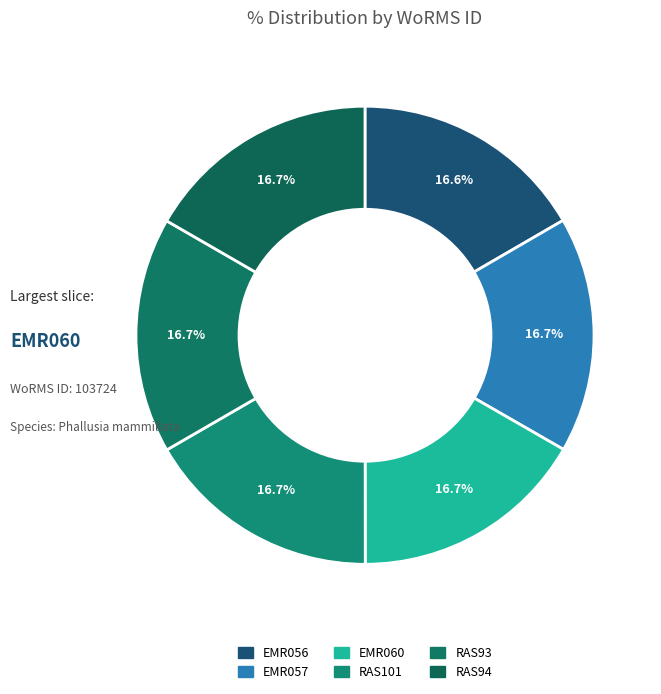

How many slices are in this pie chart?

6